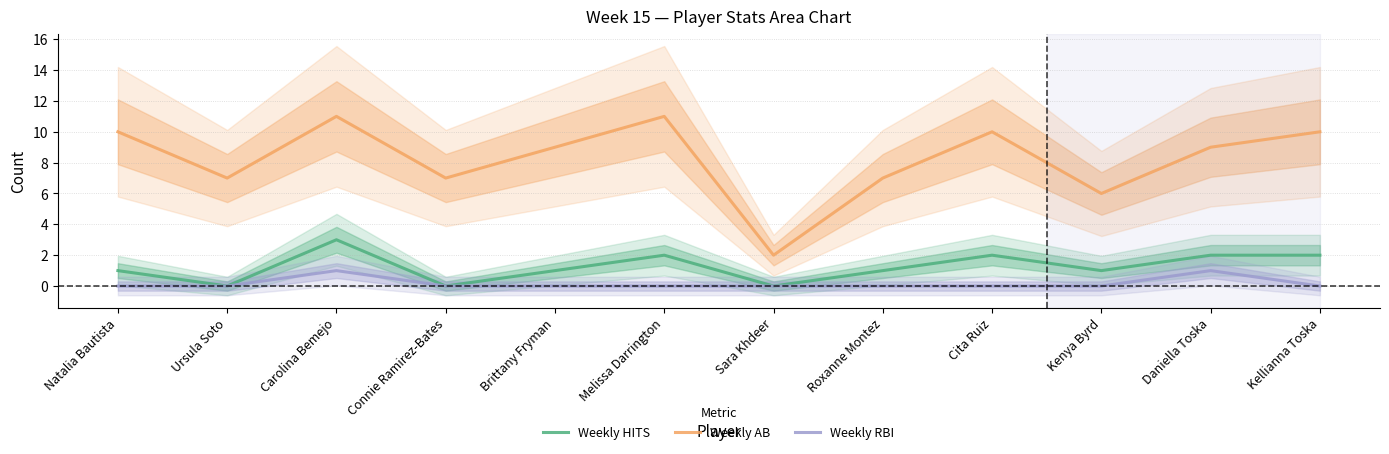

What is the sum of all Weekly AB values?

99